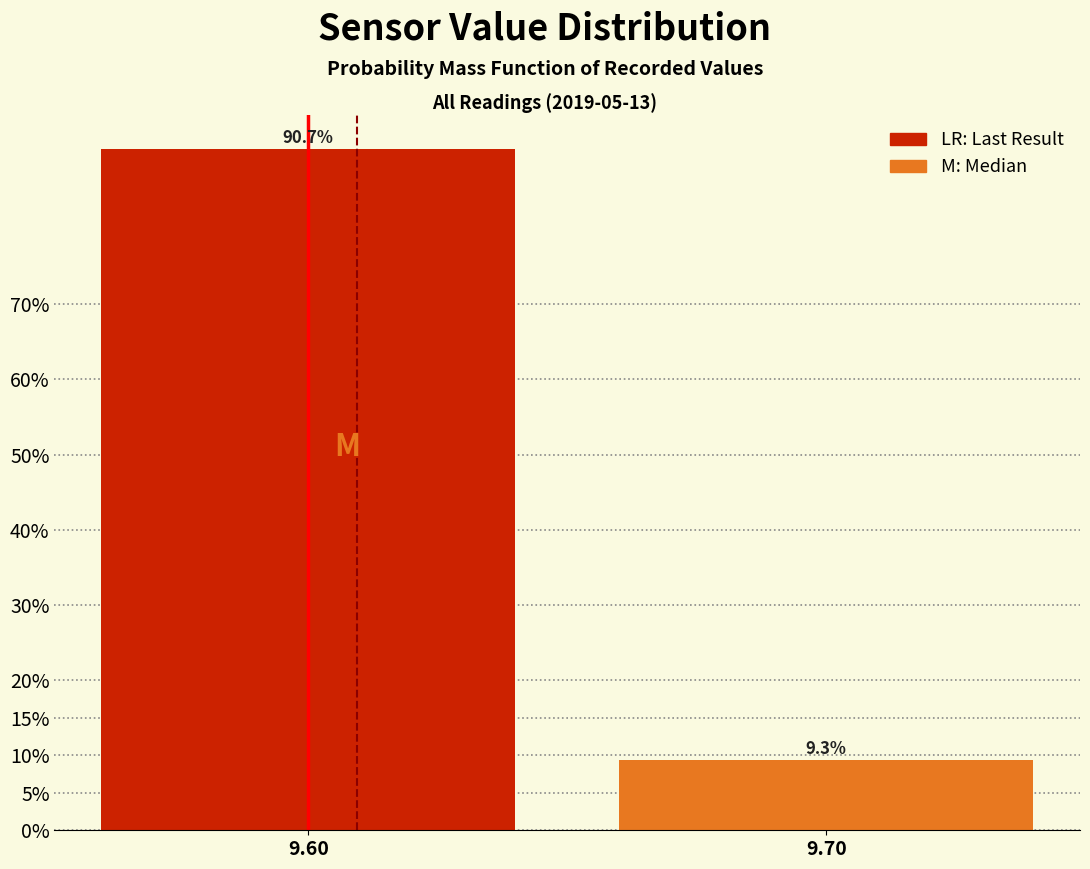

Reading left to right, list all the values displayed in this chart.

90.7	9.3